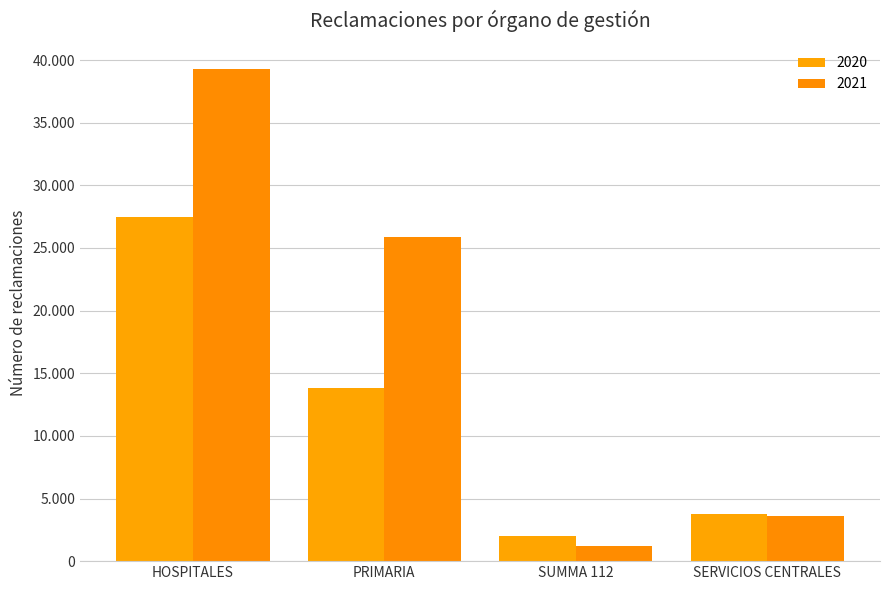

Reading left to right, extract all data points from this chart.

2020: 27487	13800	2014	3784
2021: 39325	25907	1183	3591